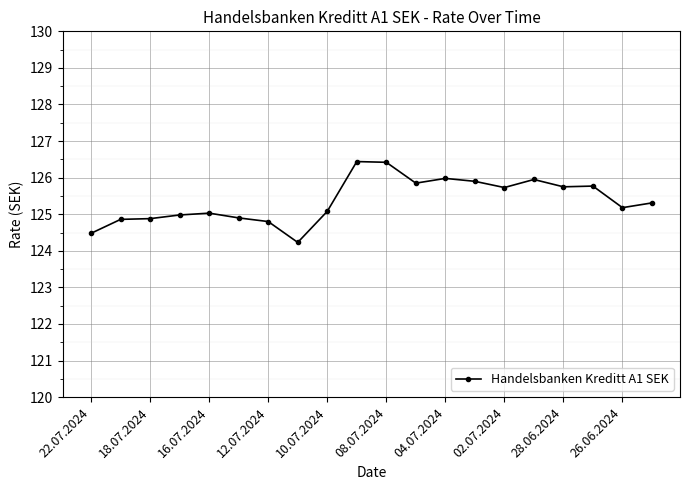

Does the chart display data point markers on the line(s)?

Yes